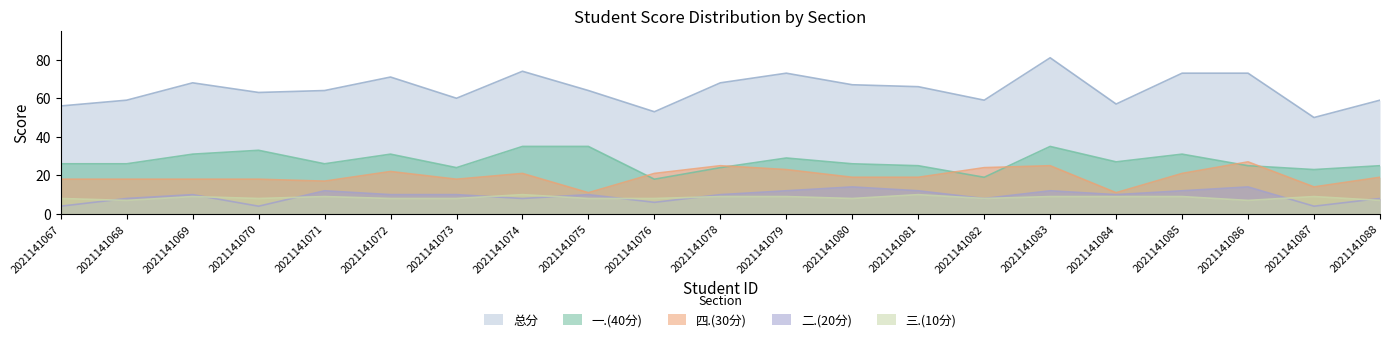

What is the average value of the 二.(20分) series?

9